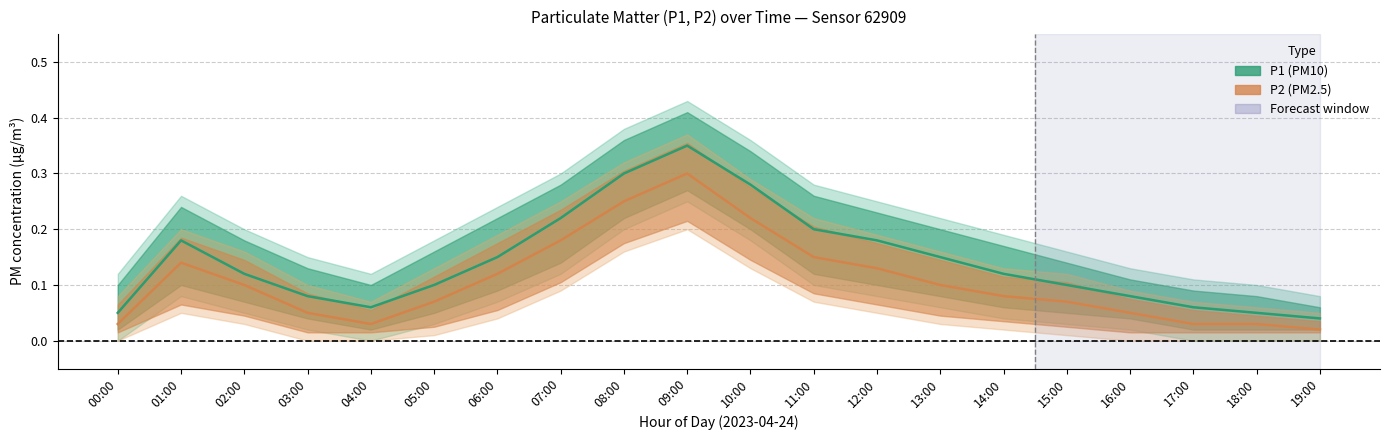

What is the maximum value for P2 (PM2.5)?

0.3